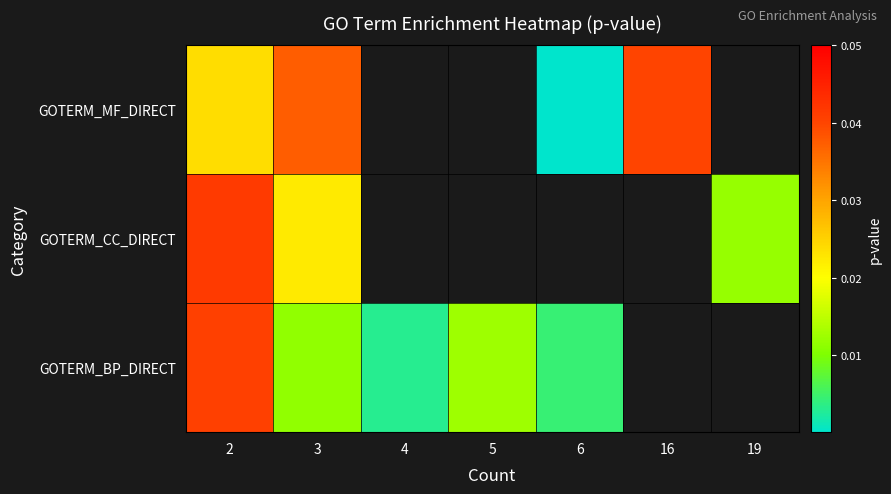

Is it true that GOTERM_CC_DIRECT equals 0.0 at 19?

False